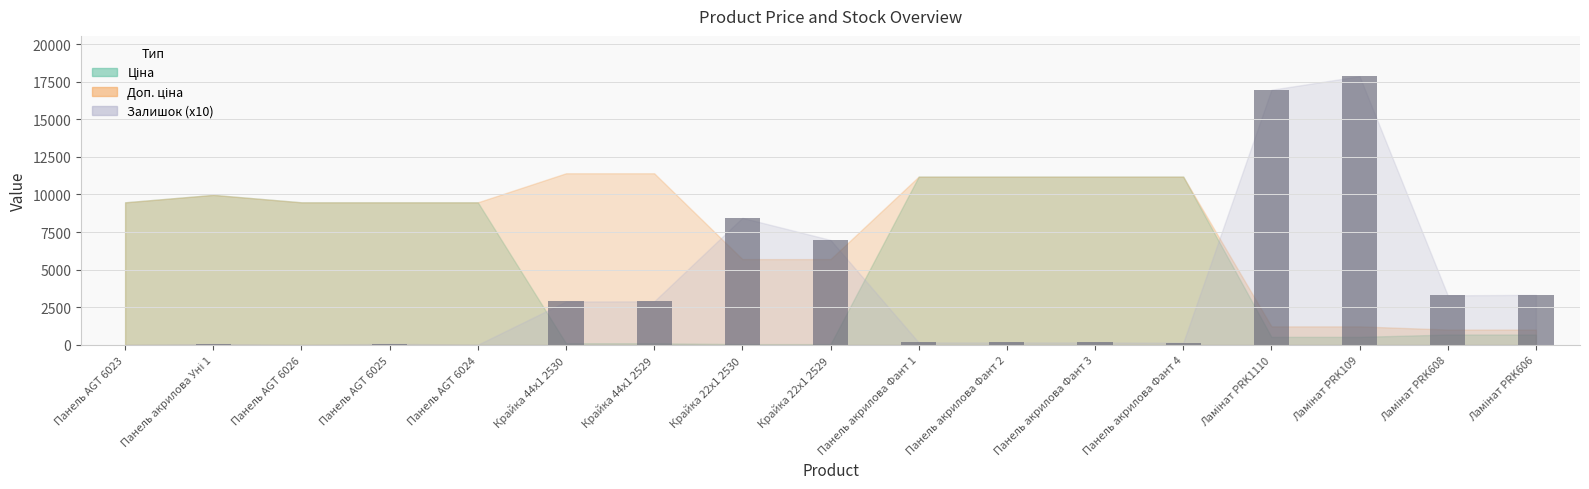

What is the sum of all values?

63500